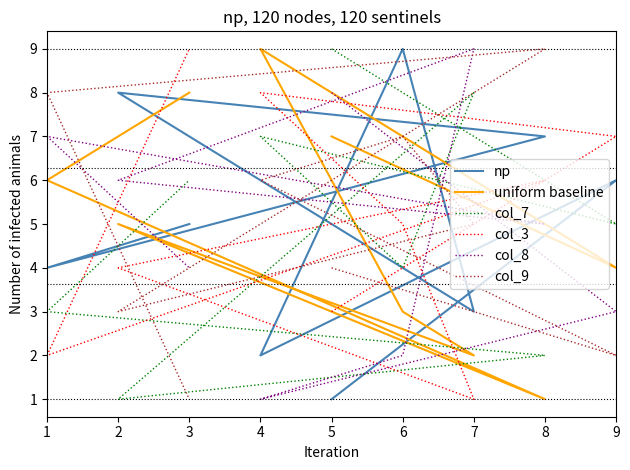

What is the difference between the col_7 values at 5 and 3?

3